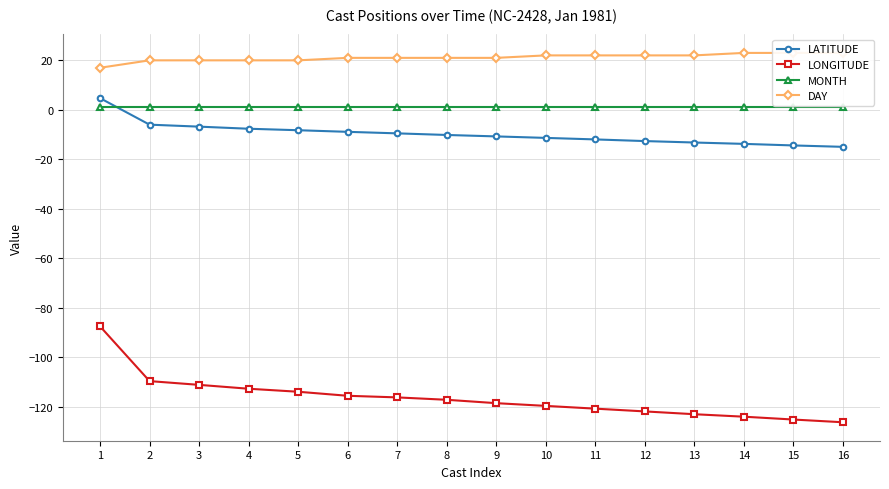

At which label does LATITUDE reach its peak?

1